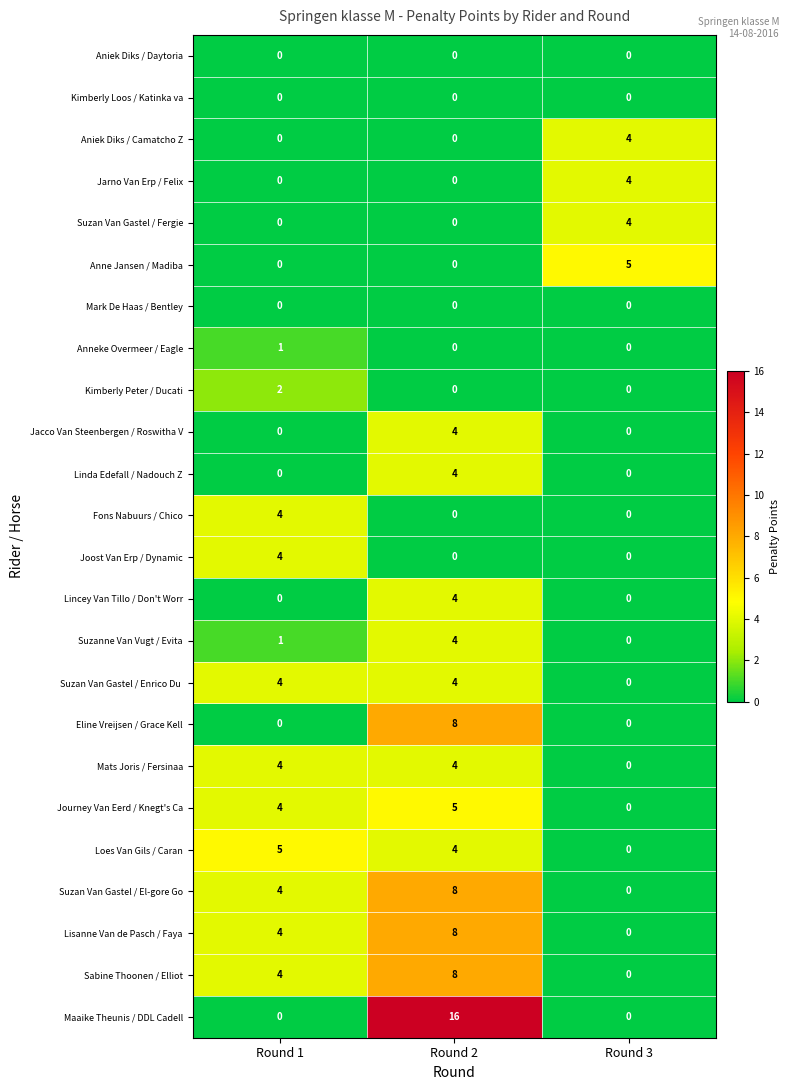

The value of Jarno Van Erp / Felix at Round 1 is 0. True or false?

True